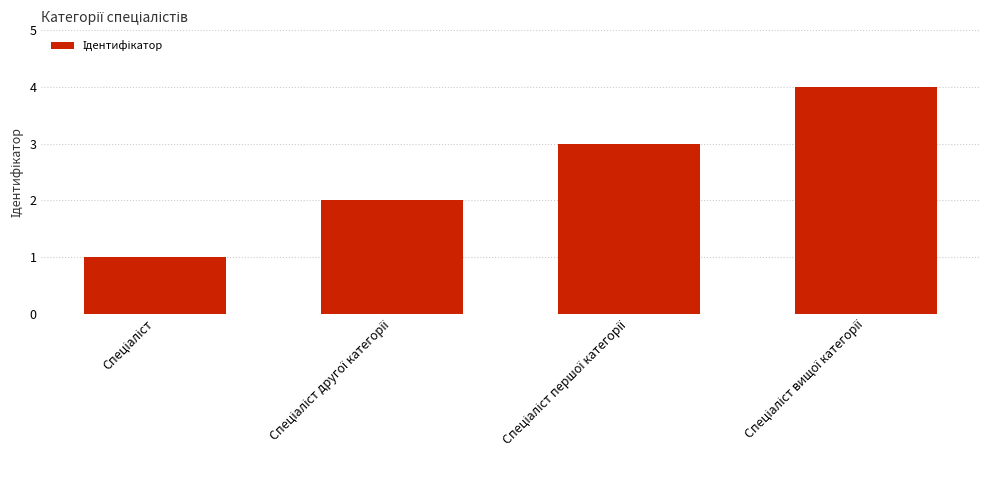

What is the difference between the maximum and minimum values?

3